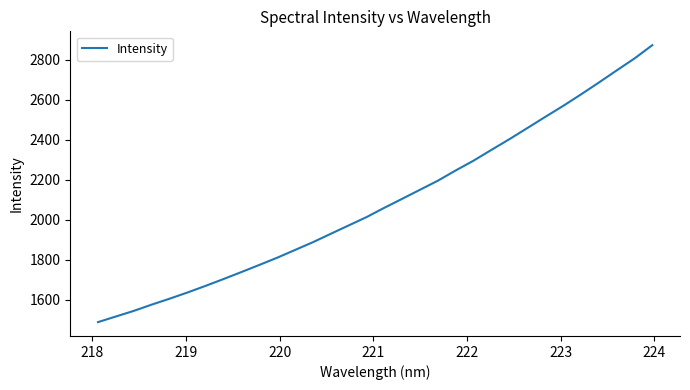

What is the difference between the maximum and minimum values?

1386.3